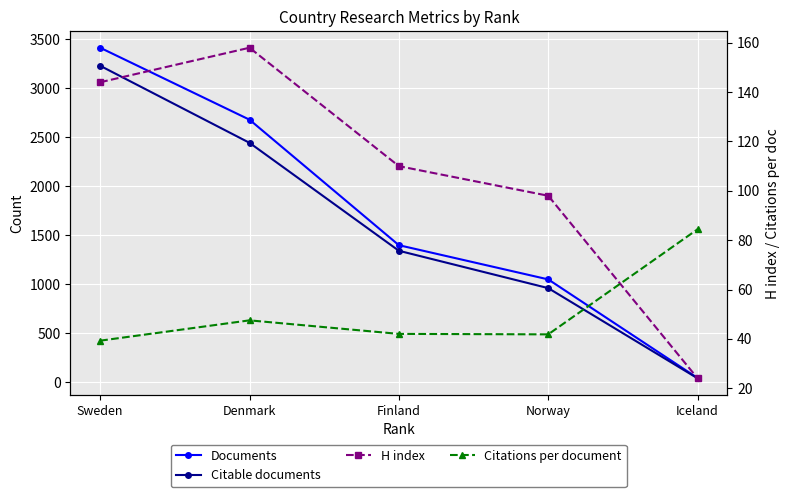

Is it true that Citable documents equals 1700.5 at Denmark?

False